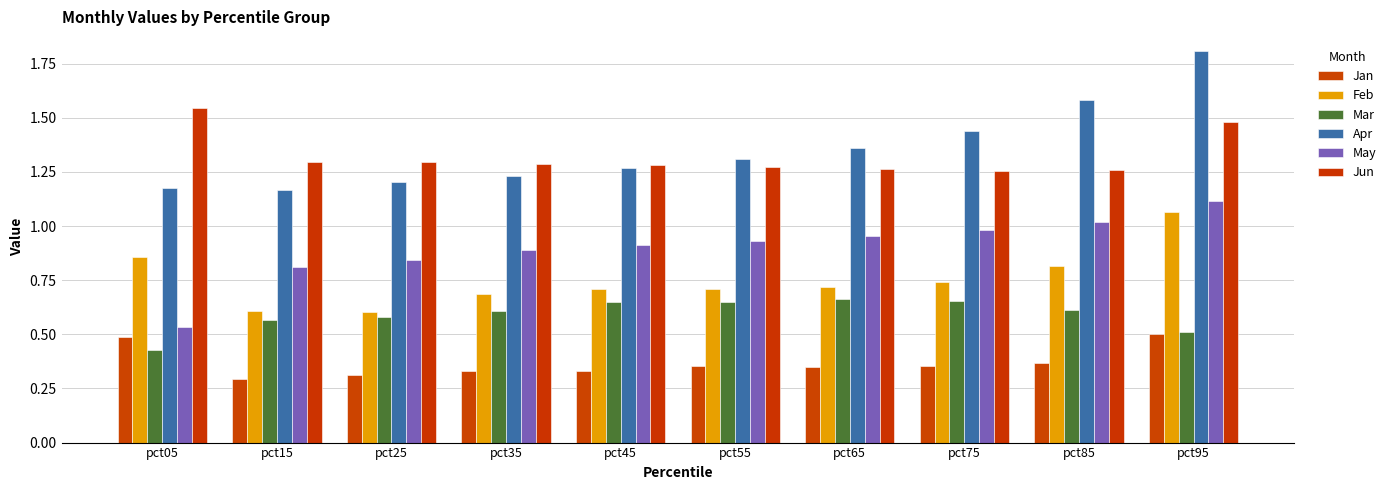

True or false: Feb has a value of 0.7 at pct65.

True